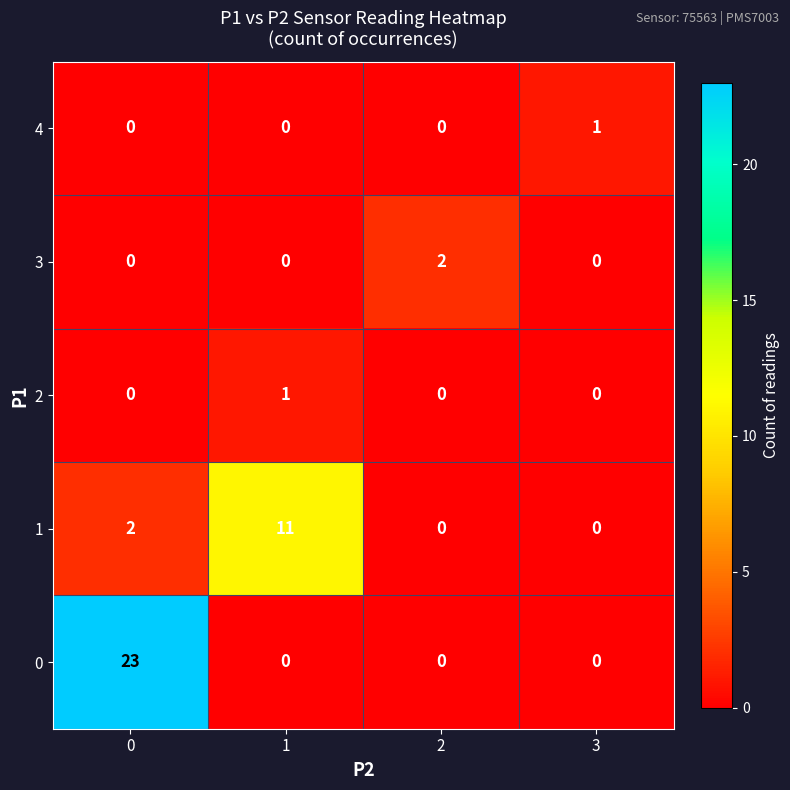

What is the average value of the 0 series?

6